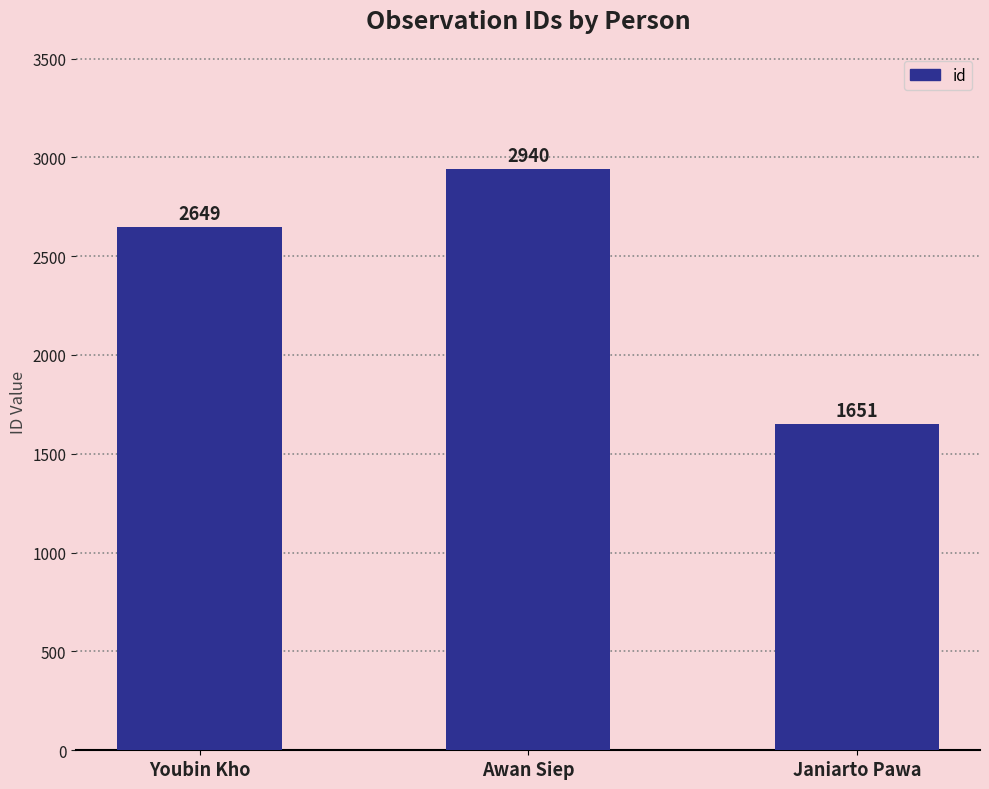

Is it true that the value at Youbin Kho is 2649?

True